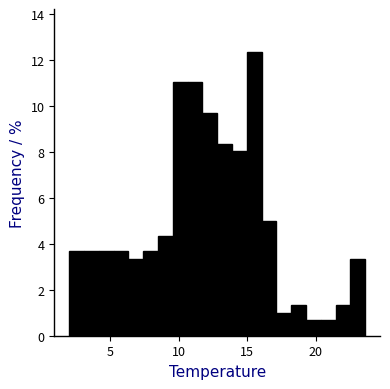

Around what value on the x-axis is the tallest bar? Give the approximate position of its centre, as read against the axis.

15.5